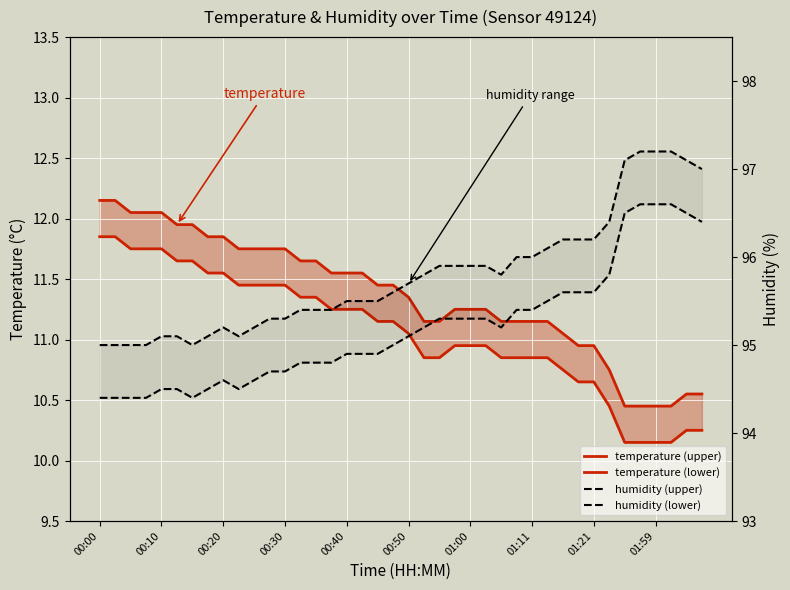

At which category does the chart reach its peak across all series?

35